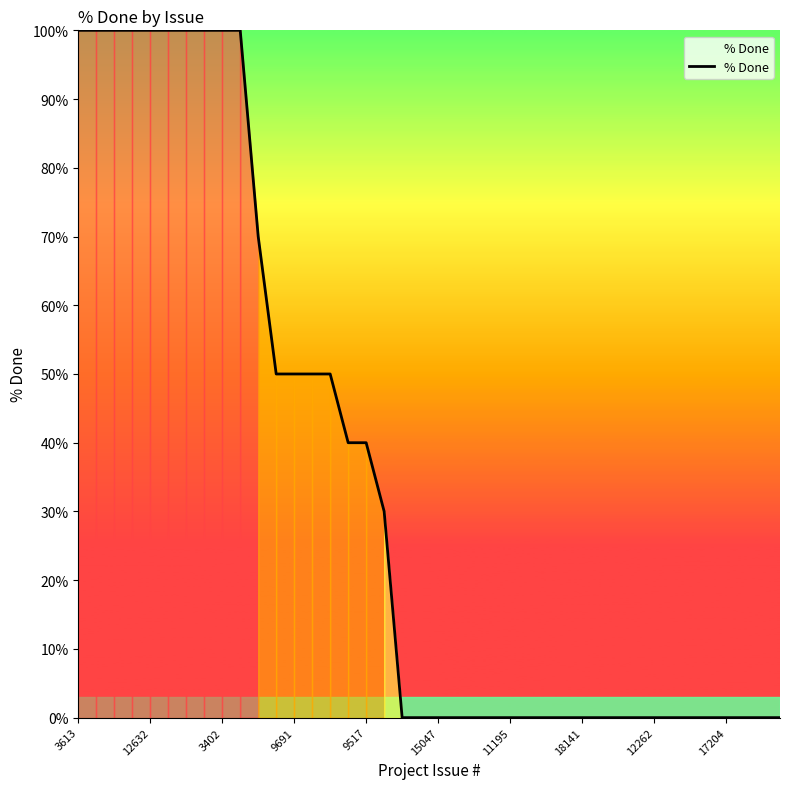

What is the difference between the maximum and minimum values?

100